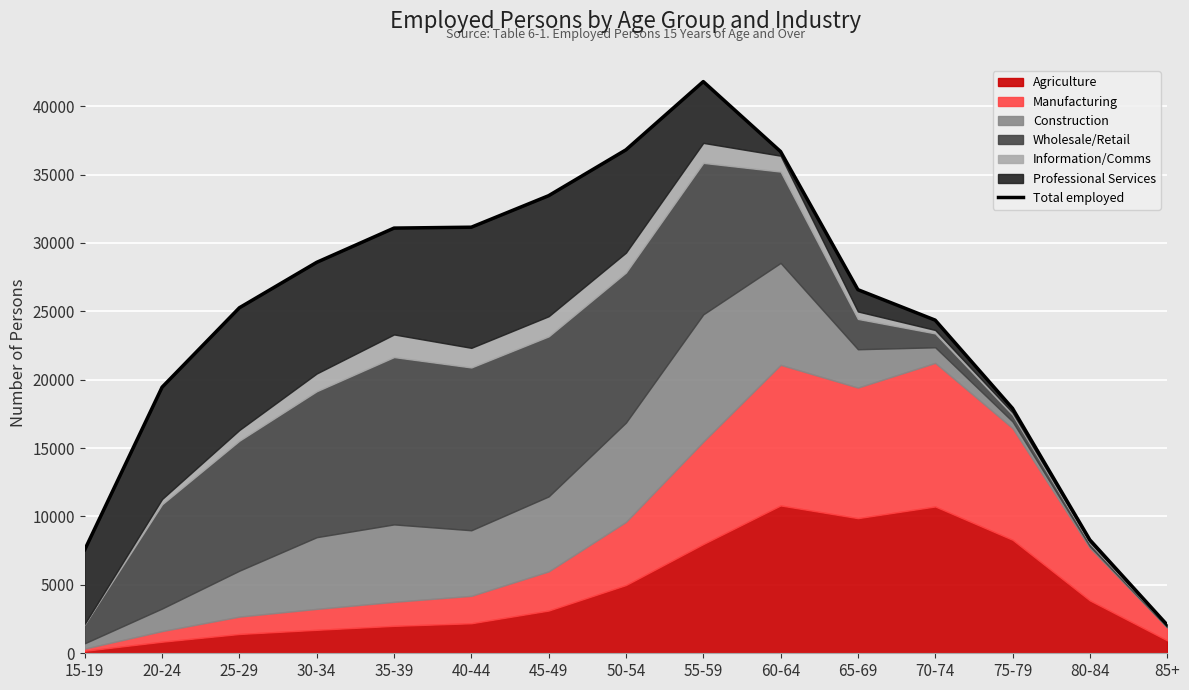

Reading right to left, extract all data points from this chart.

85+=2075	80-84=8293	75-79=17908	70-74=24356	65-69=26584	60-64=36683	55-59=41797	50-54=36807	45-49=33455	40-44=31151	35-39=31086	30-34=28583	25-29=25261	20-24=19455	15-19=7578